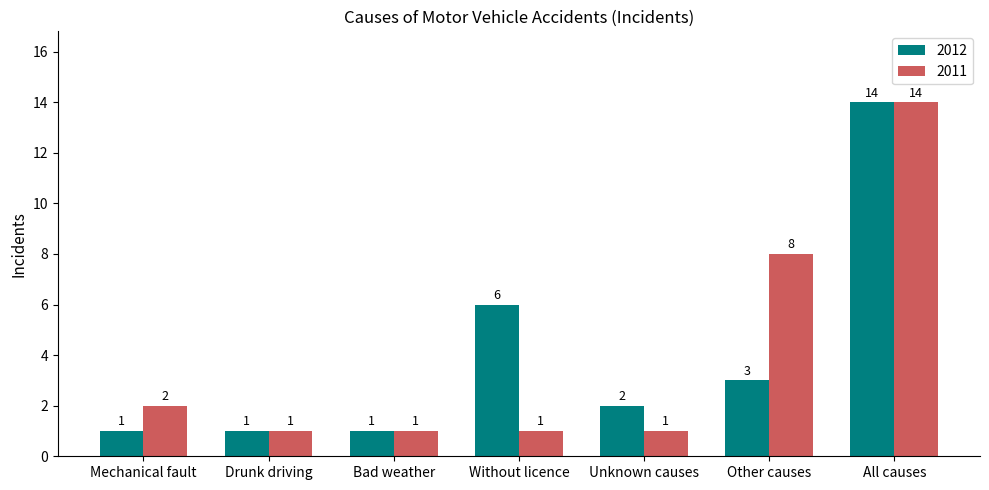

How many data points does each series have?

7